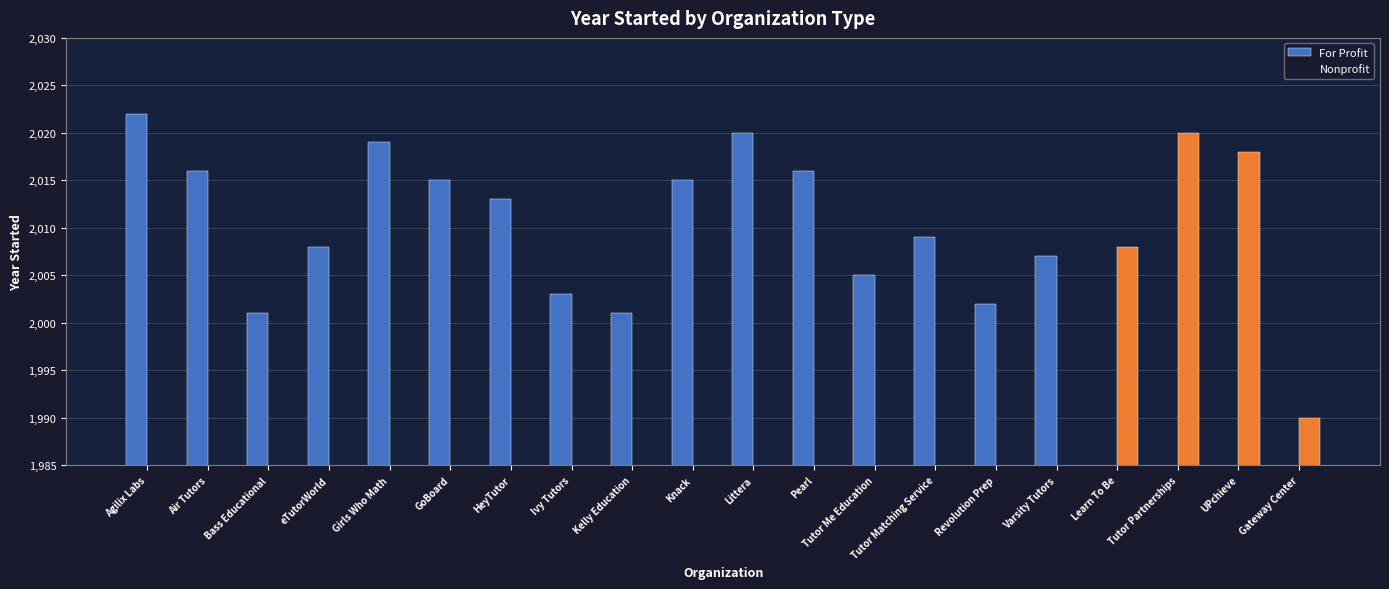

At which label does For Profit first exceed 2008?

Agilix Labs